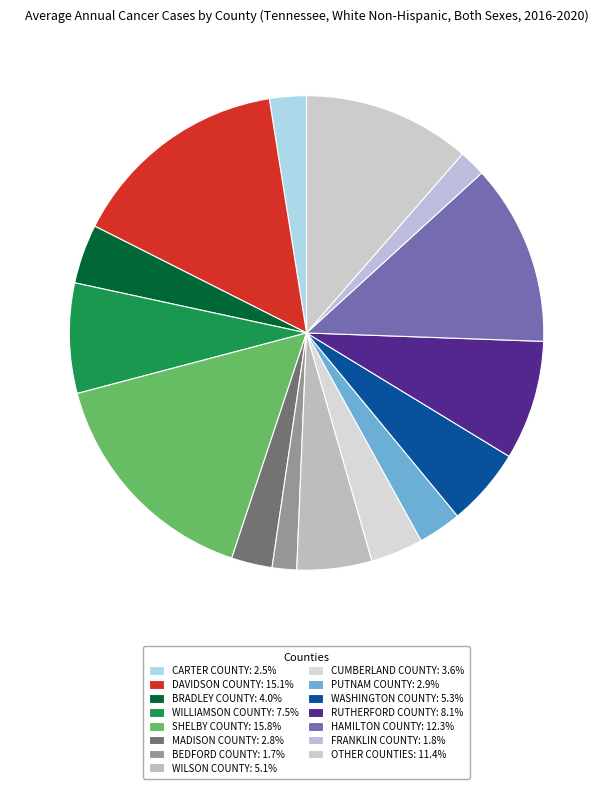

Count the number of slices in the pie.

15